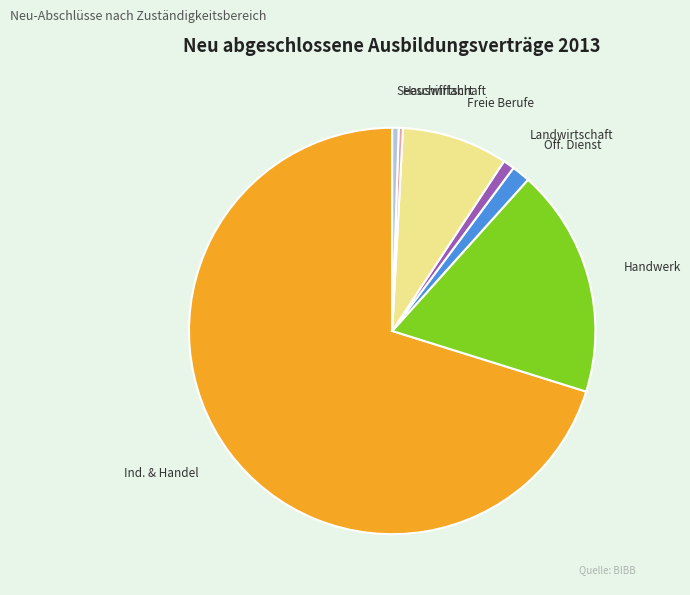

Count the number of slices in the pie.

7